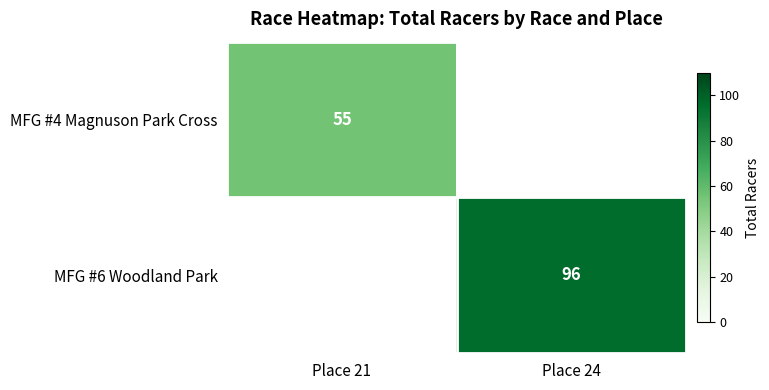

Is it true that MFG #6 Woodland Park equals 96 at Place 24?

True